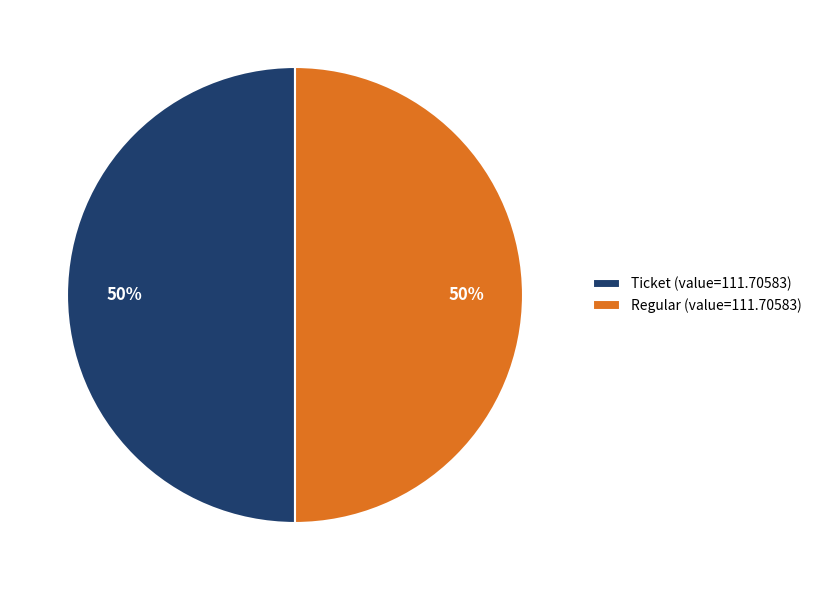

How many segments does this pie chart have?

2